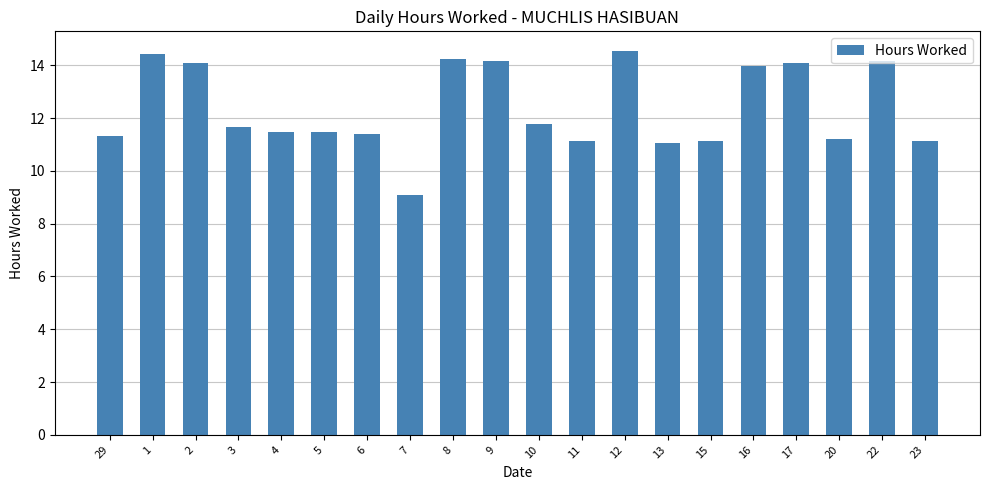

Is it true that the value at 23 is 7.0?

False